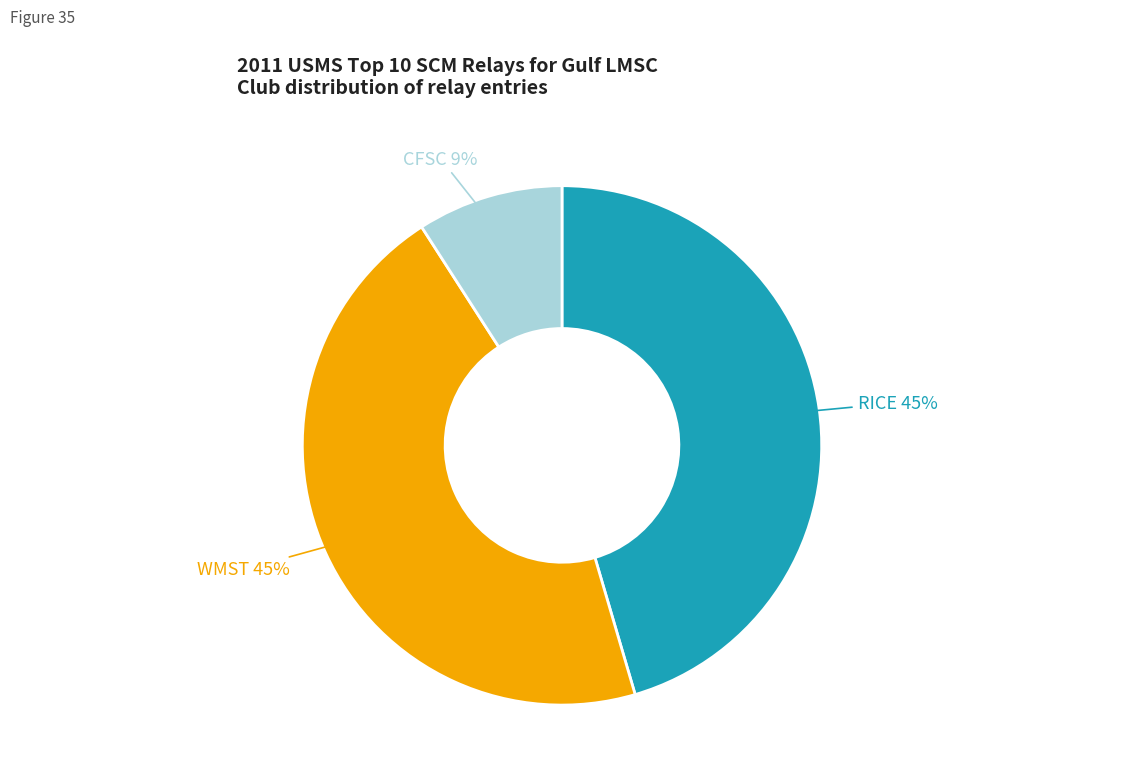

Count the number of slices in the pie.

3